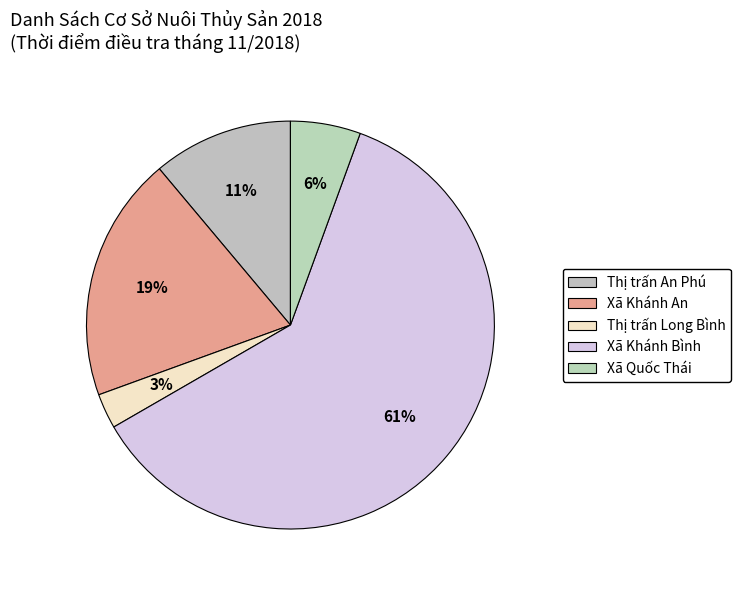

Does Huyện An Phú represent more than half of the total?

No